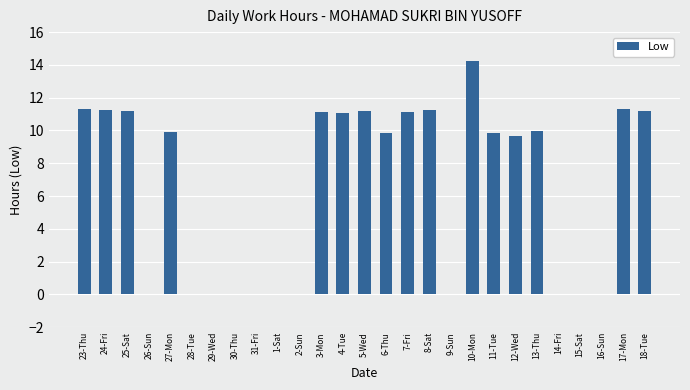

What is the sum of all values?

175.5